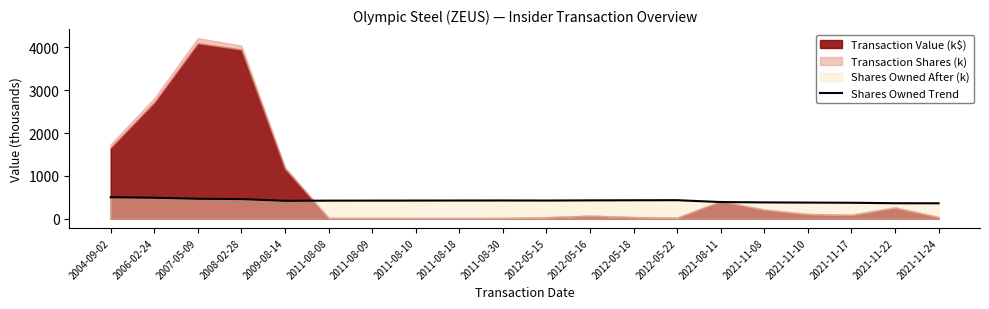

How many points are higher than both their immediate neighbors (excluding endpoints)?

2